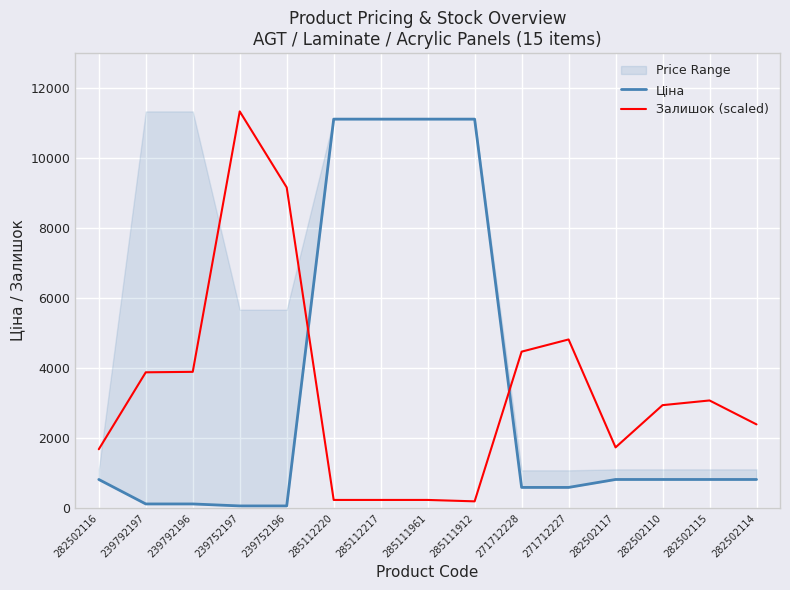

What position from the right is 271712227?

5